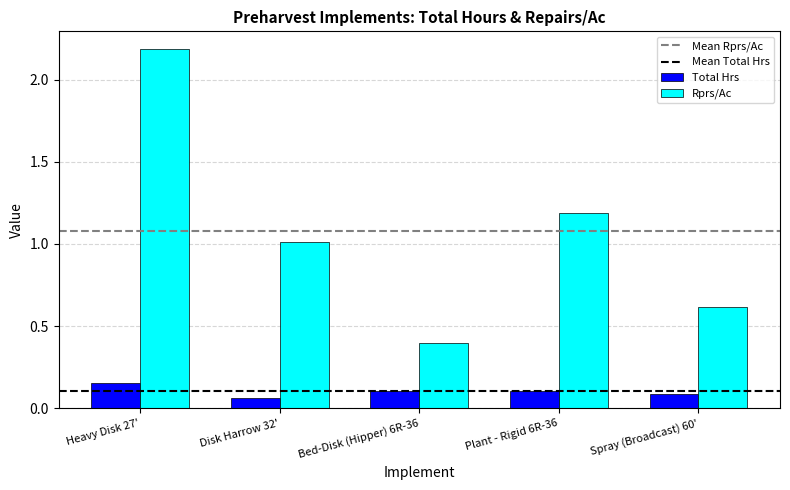

At how many categories does at least one series exceed 0?

5